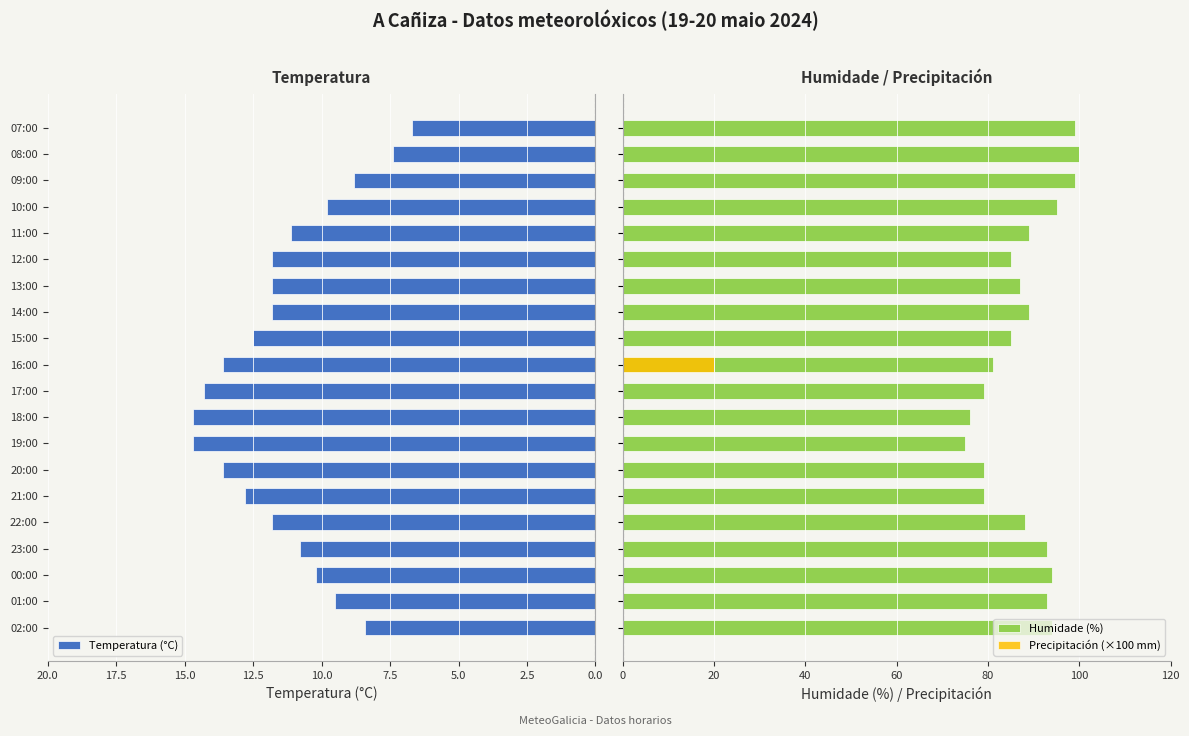

What is the highest value of the Precipitación (×100 mm) series?

20.0